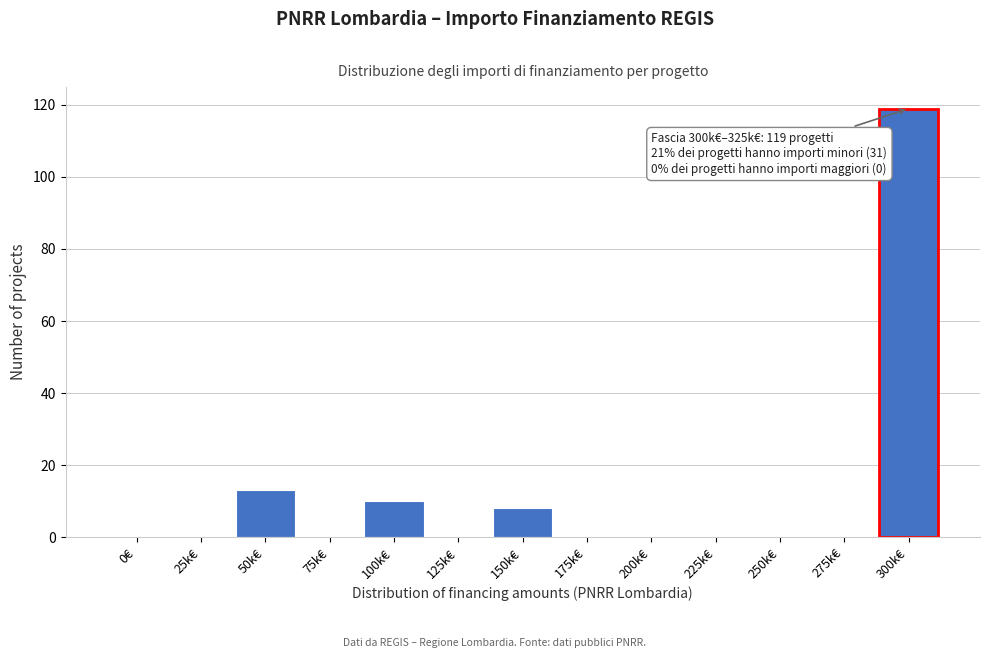

Reading left to right, what are all the values shown in this chart?

0€=0	25k€=0	50k€=13	75k€=0	100k€=10	125k€=0	150k€=8	175k€=0	200k€=0	225k€=0	250k€=0	275k€=0	300k€=119